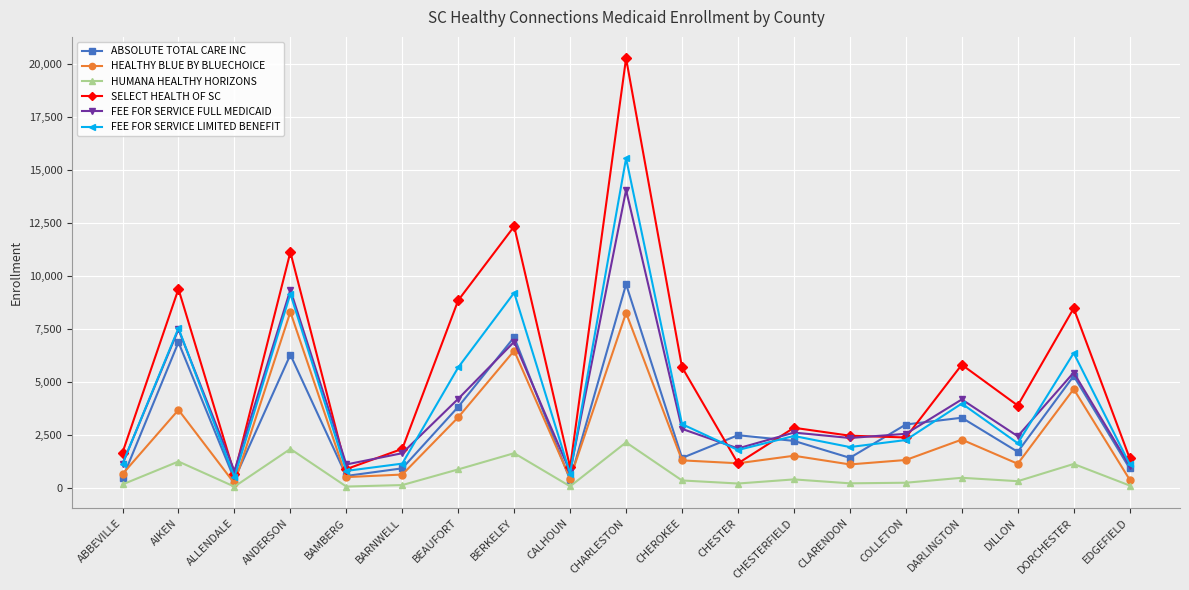

True or false: HEALTHY BLUE BY BLUECHOICE has a value of 2034 at COLLETON.

False